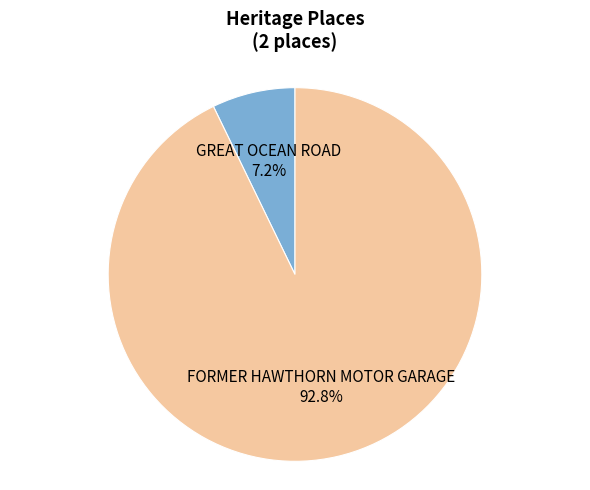

What is the ratio of the value at GREAT OCEAN ROAD to the value at FORMER HAWTHORN MOTOR GARAGE?

0.1